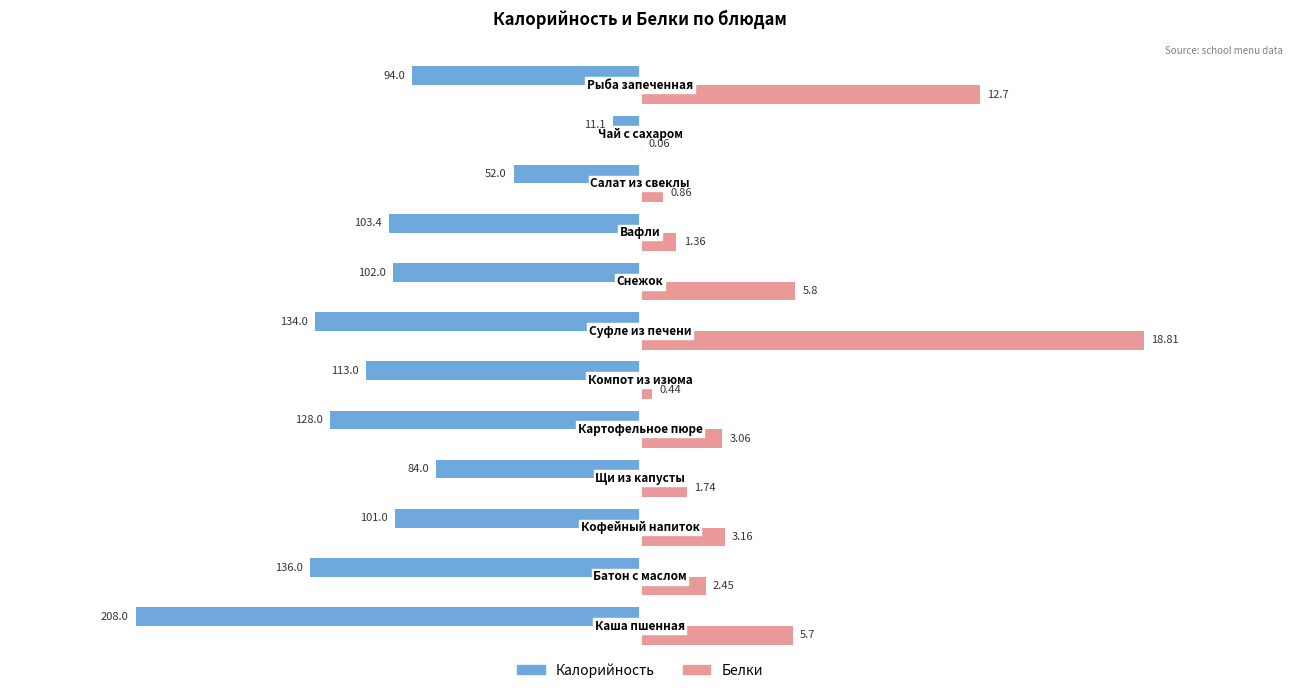

What are all the series names shown in the legend?

Калорийность, Белки